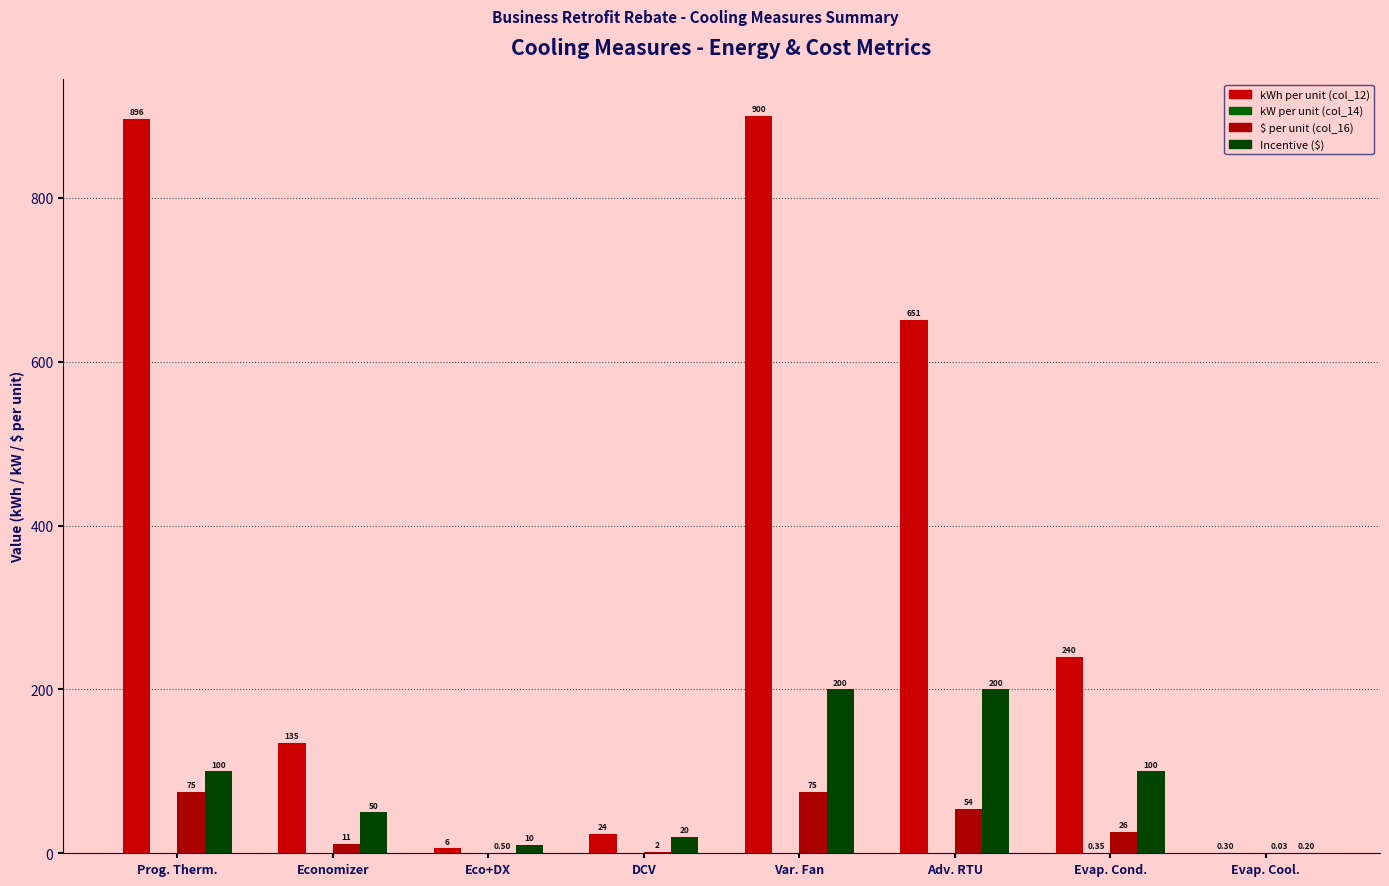

The value of Incentive ($) at Var. Fan is 79.2. True or false?

False